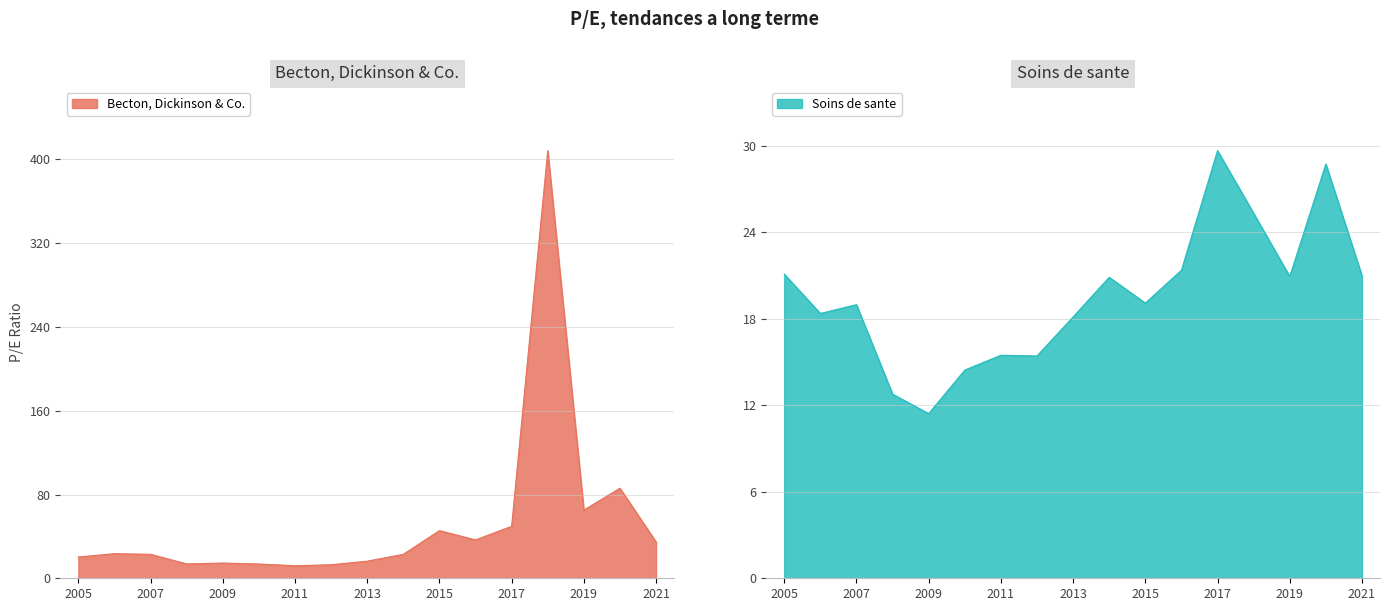

What is the difference between the highest and lowest values at 2016-11-23?

15.3